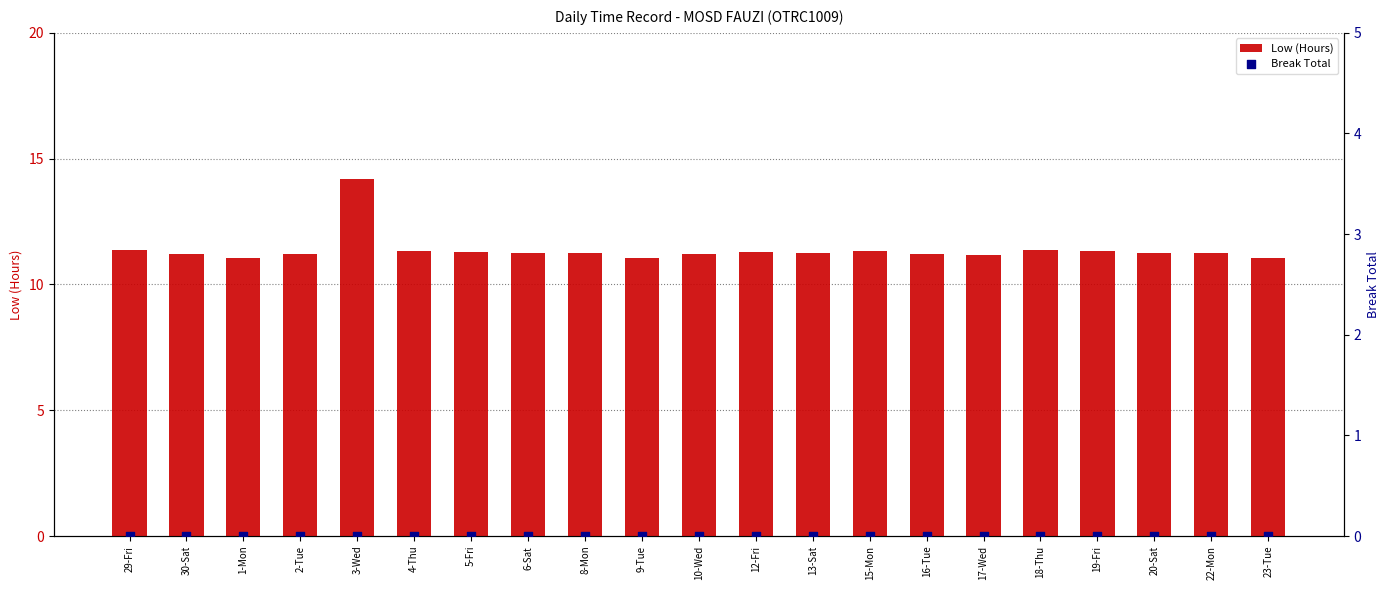

Which series contains the lowest Y value?

Break Total